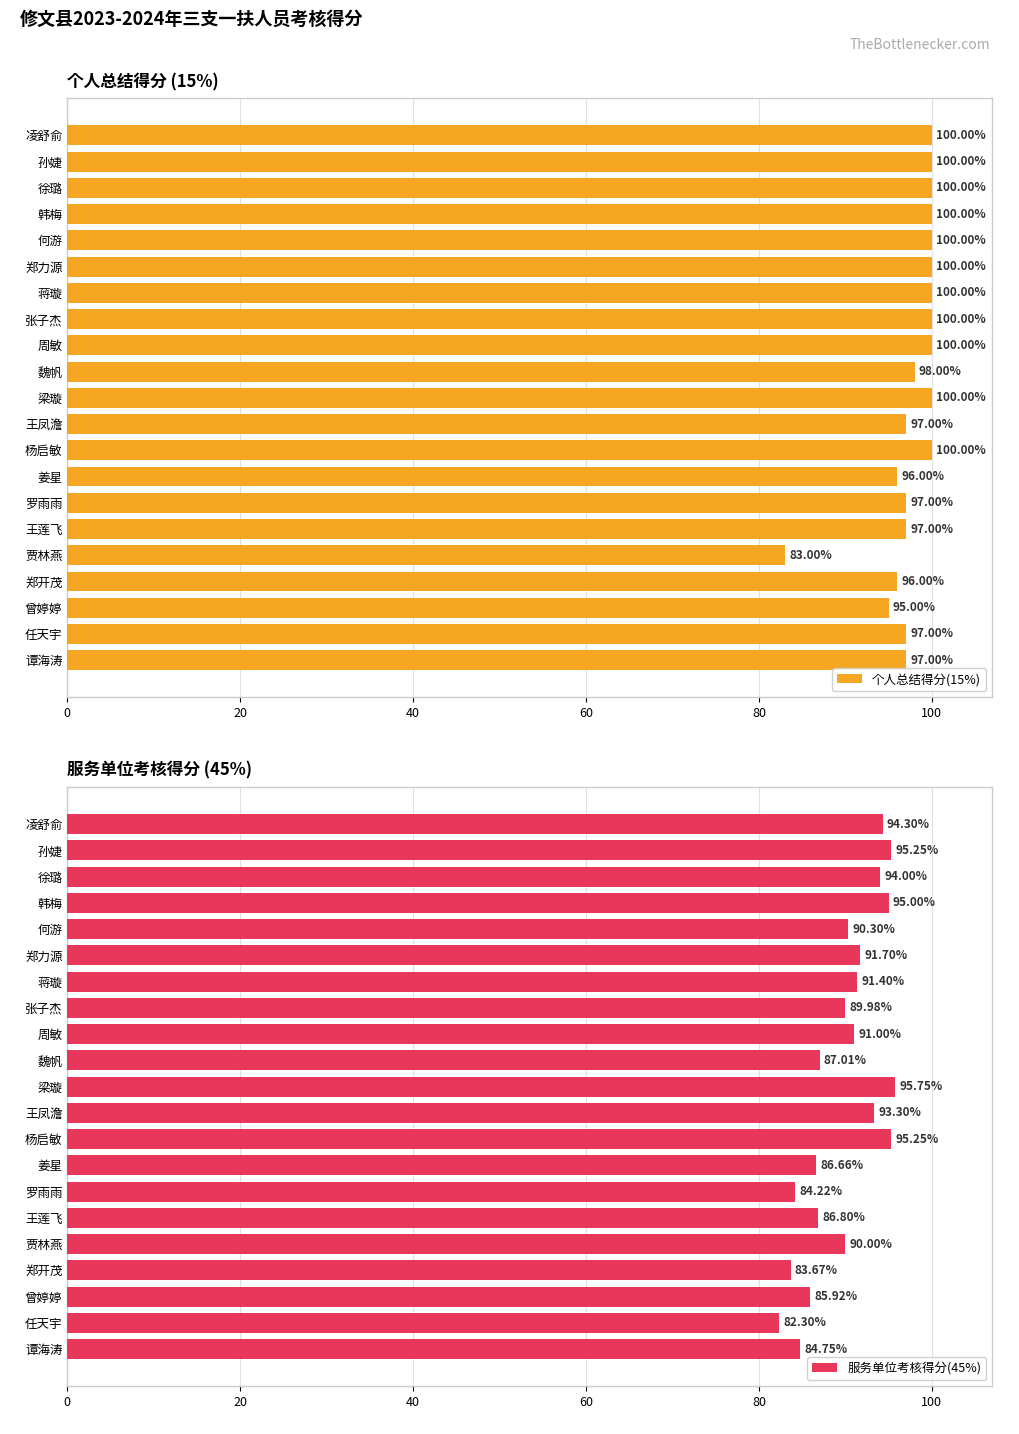

Reading left to right, extract all data points from this chart.

个人总结得分(15%): 100.0	100.0	100.0	100.0	100.0	100.0	100.0	100.0	100.0	98.0	100.0	97.0	100.0	96.0	97.0	97.0	83.0	96.0	95.0	97.0	97.0
服务单位考核得分(45%): 94.3	95.2	94.0	95.0	90.3	91.7	91.4	90.0	91.0	87.0	95.8	93.3	95.2	86.7	84.2	86.8	90.0	83.7	85.9	82.3	84.8